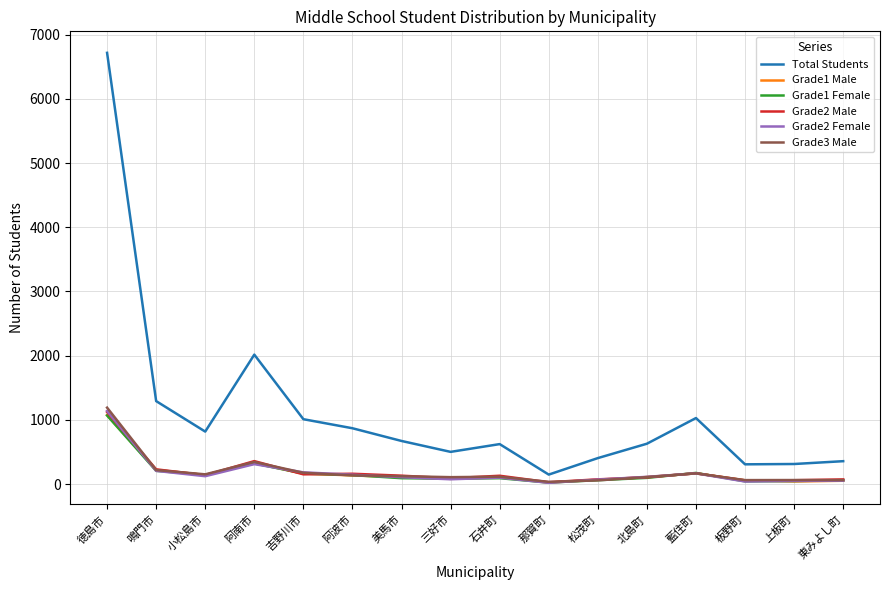

At which category is the sum across all series the highest?

徳島市